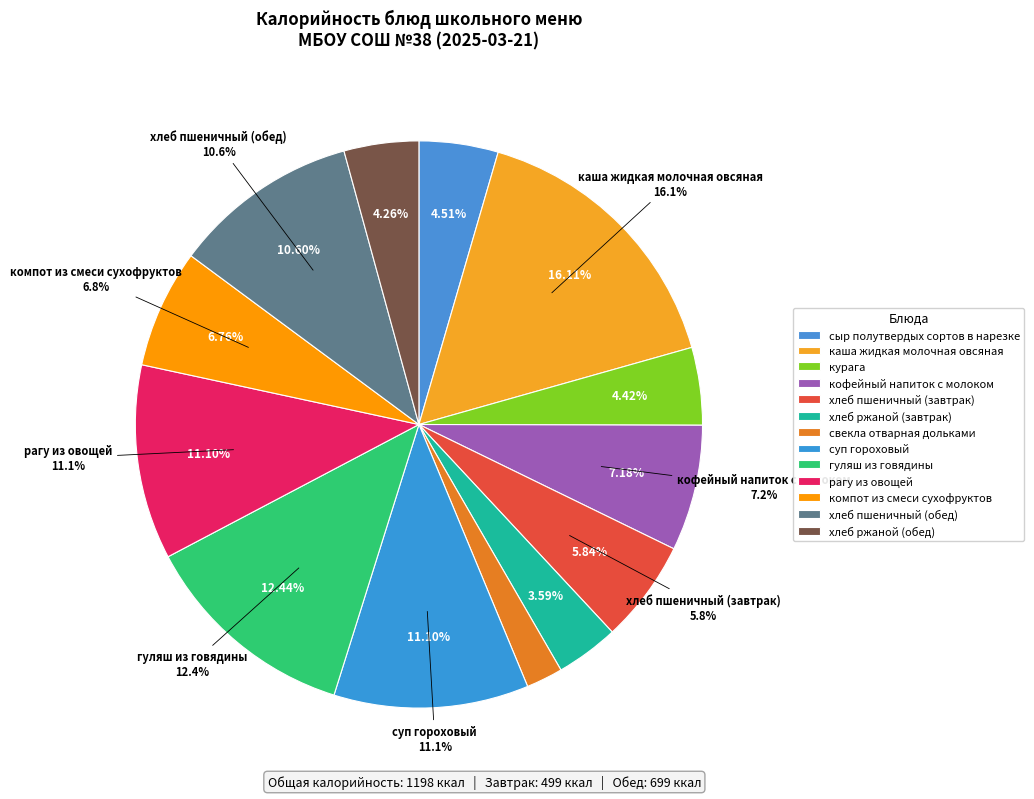

Does хлеб пшеничный (завтрак) account for over 50% of the chart?

No